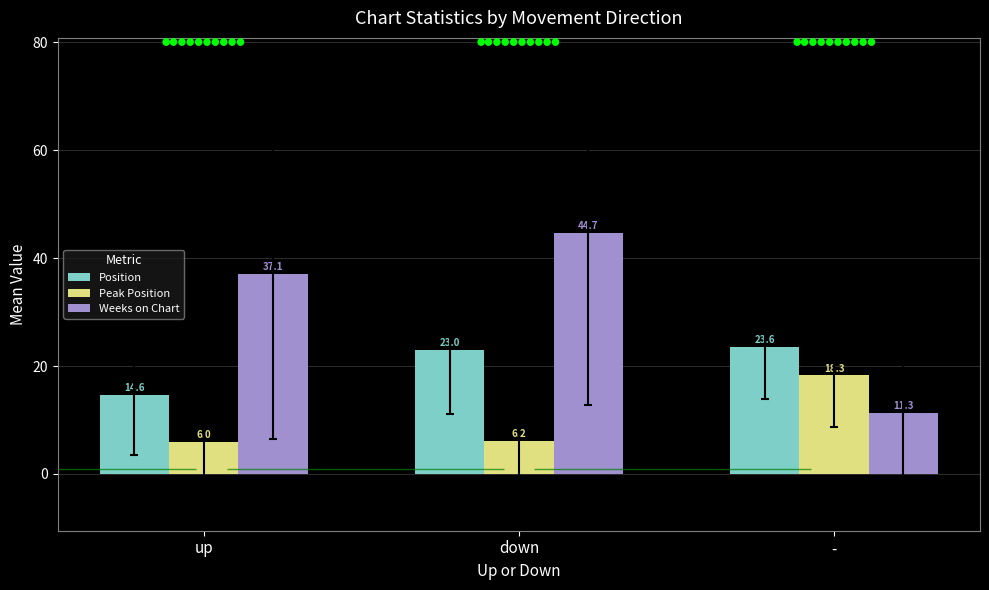

What position from the right is down?

2